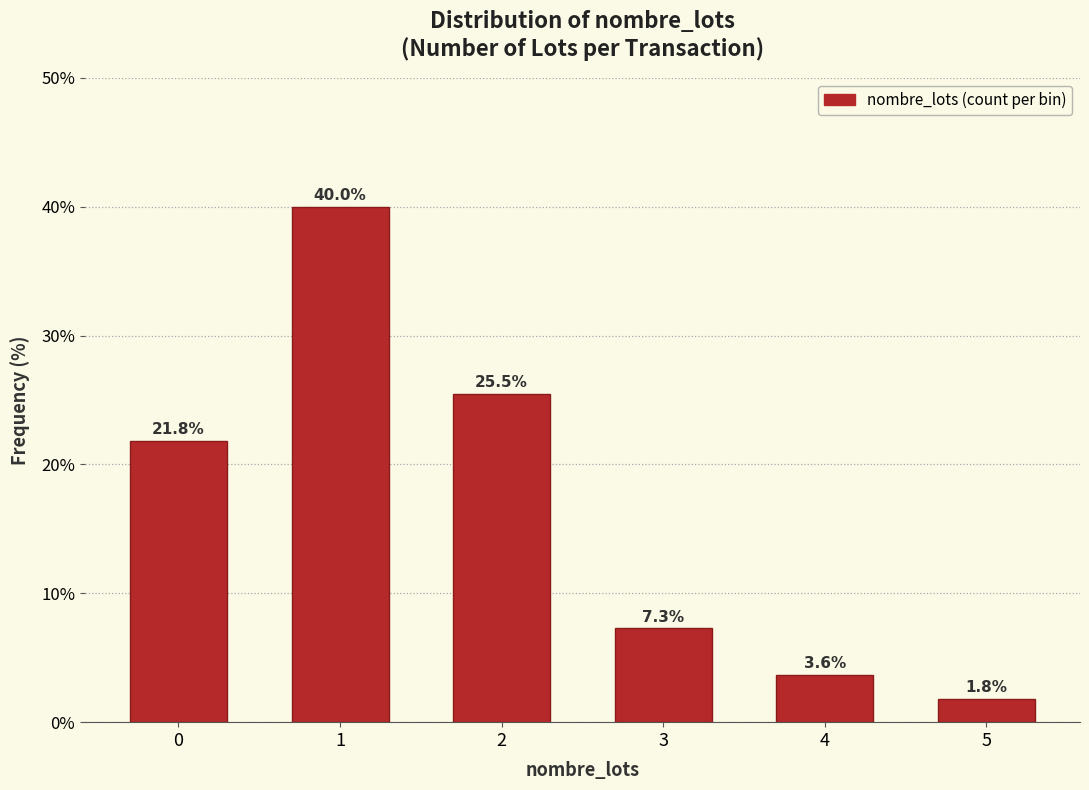

Reading left to right, extract all data points from this chart.

21.8	40.0	25.5	7.3	3.6	1.8